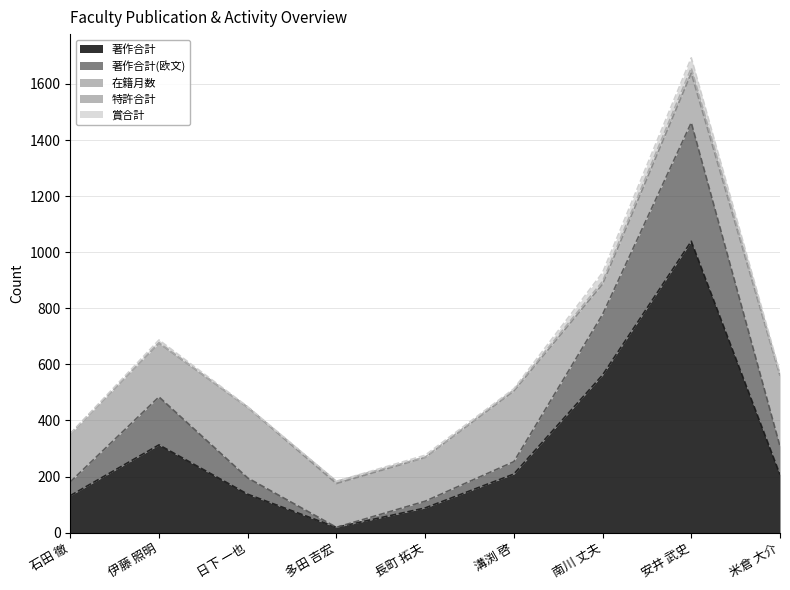

Between 溝渕 啓 and 米倉 大介, which series saw the biggest shift?

著作合計(欧文)